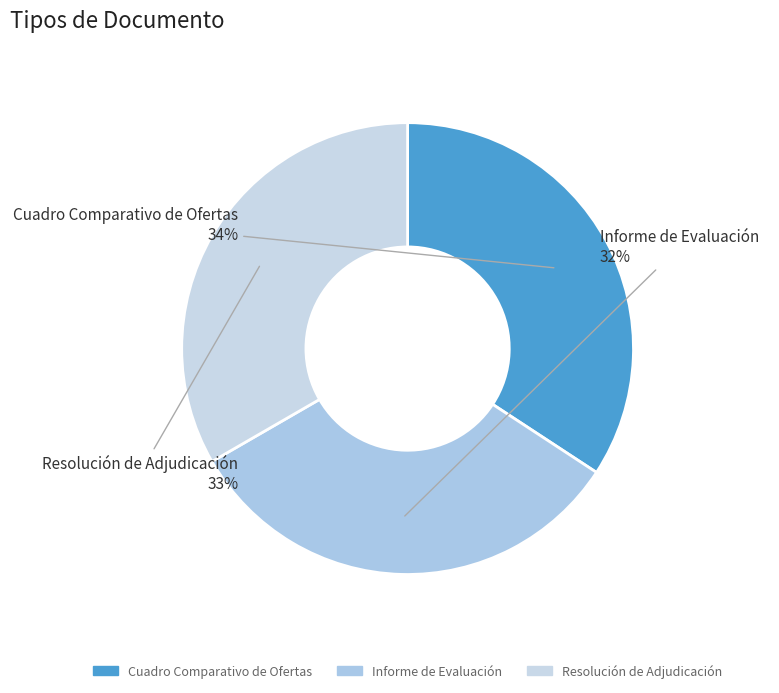

To the nearest percent, what is the combined percentage of Informe de Evaluación and Cuadro Comparativo de Ofertas?

67%